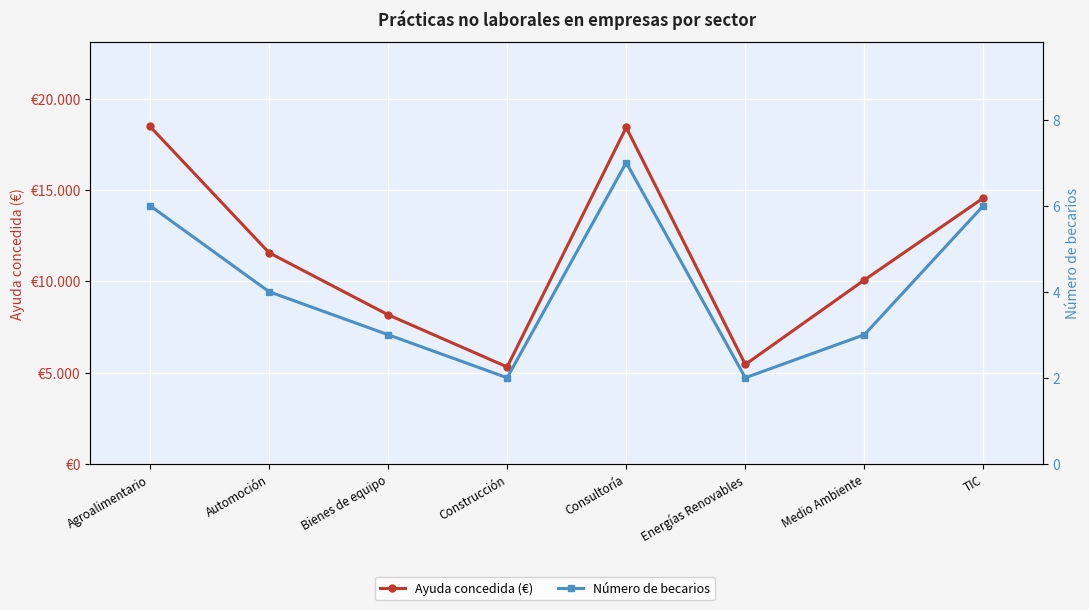

True or false: Número de becarios and Ayuda concedida (€) intersect in this chart.

False